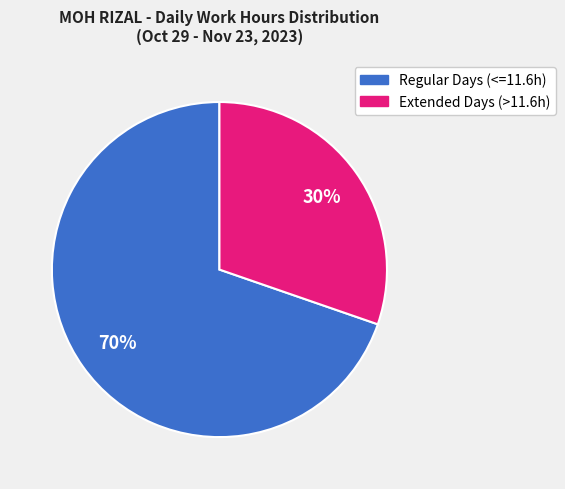

To the nearest percent, what is the average slice percentage?

50%